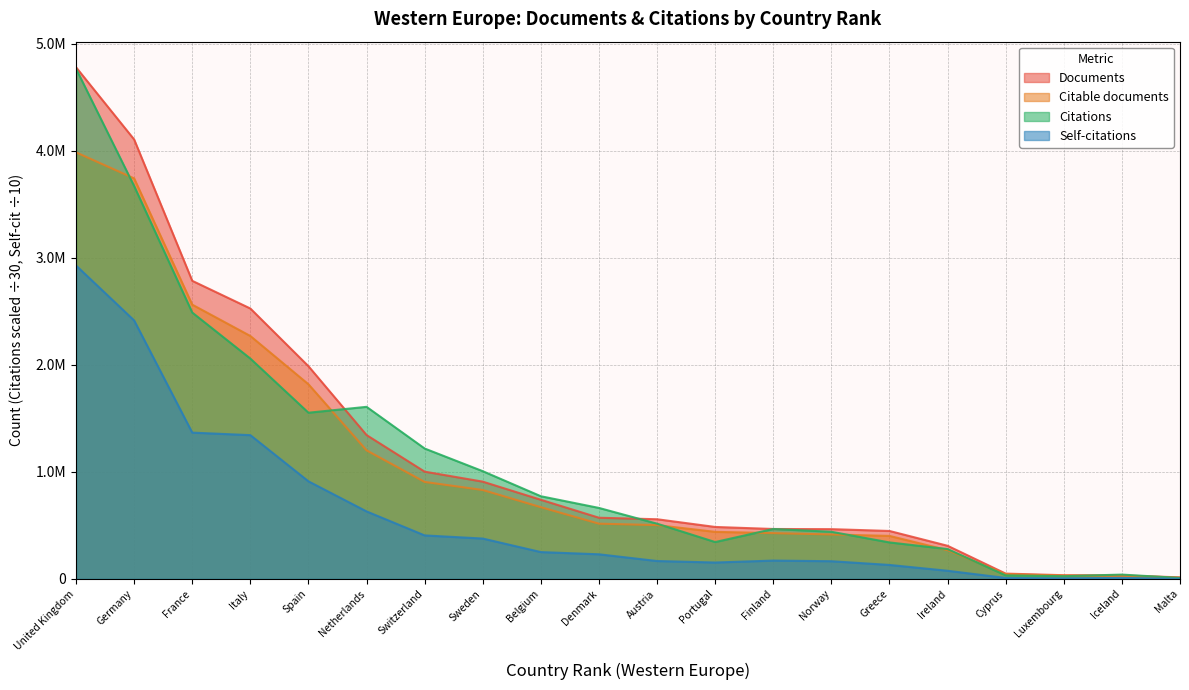

What is the difference between the Citations values at United Kingdom and Luxembourg?

4739839.0